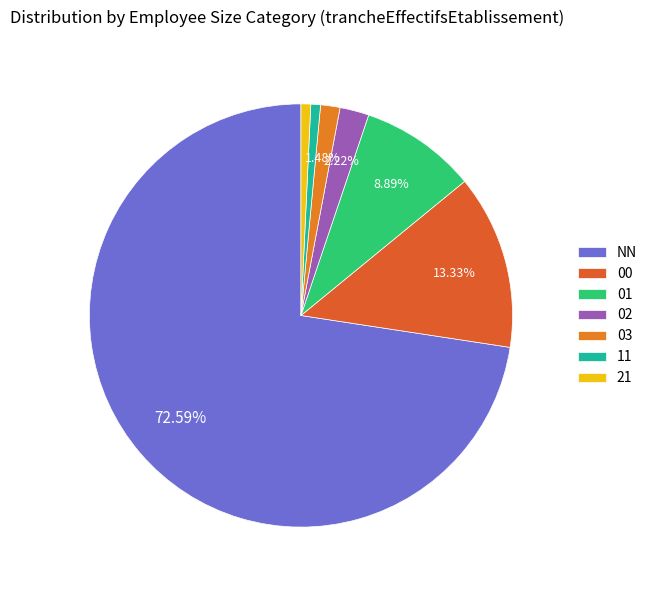

What is the ratio of the value at 02 to the value at 11?

3.0